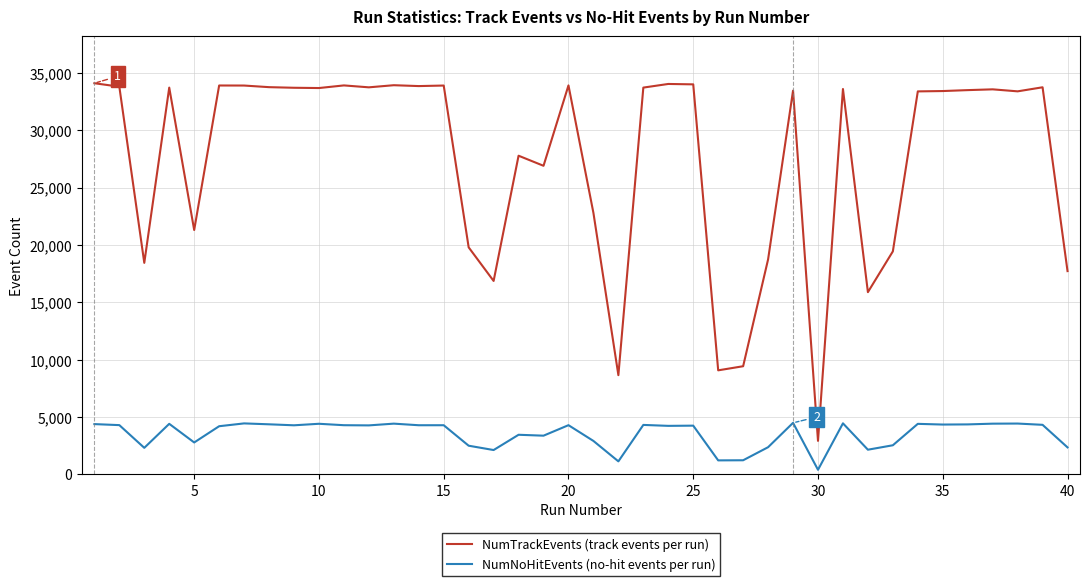

Which series has the largest total across all categories?

NumTrackEvents (track events per run)